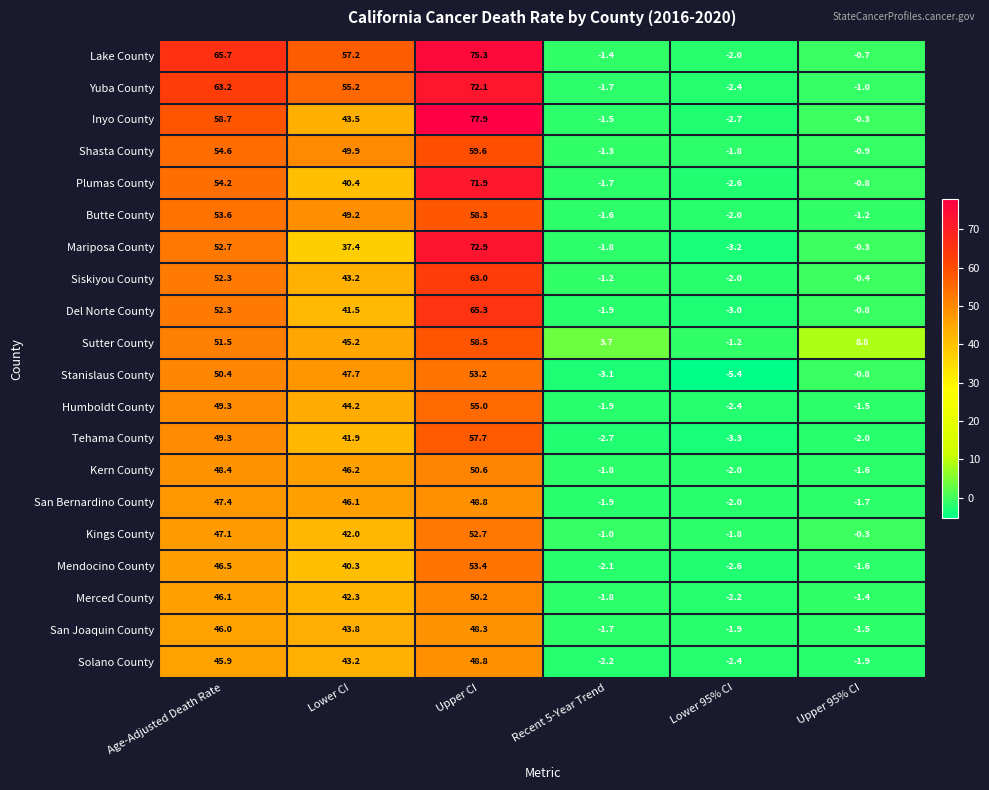

Rank the categories by Merced County value from highest to lowest.

Upper CI, Age-Adjusted Death Rate, Lower CI, Upper 95% CI, Recent 5-Year Trend, Lower 95% CI